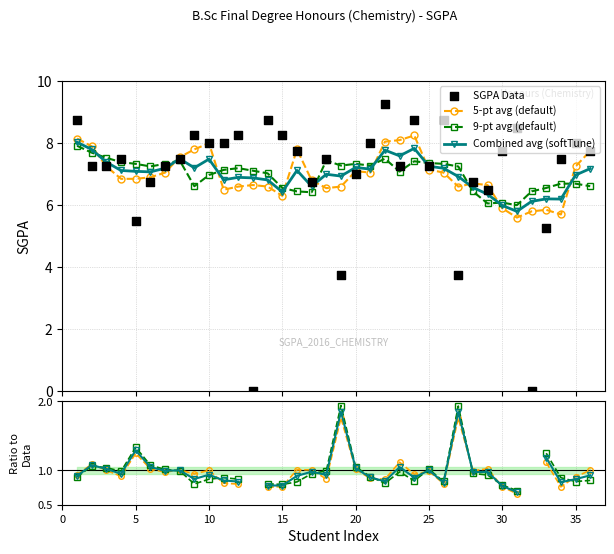

Between 13 and 34, which is larger?

34